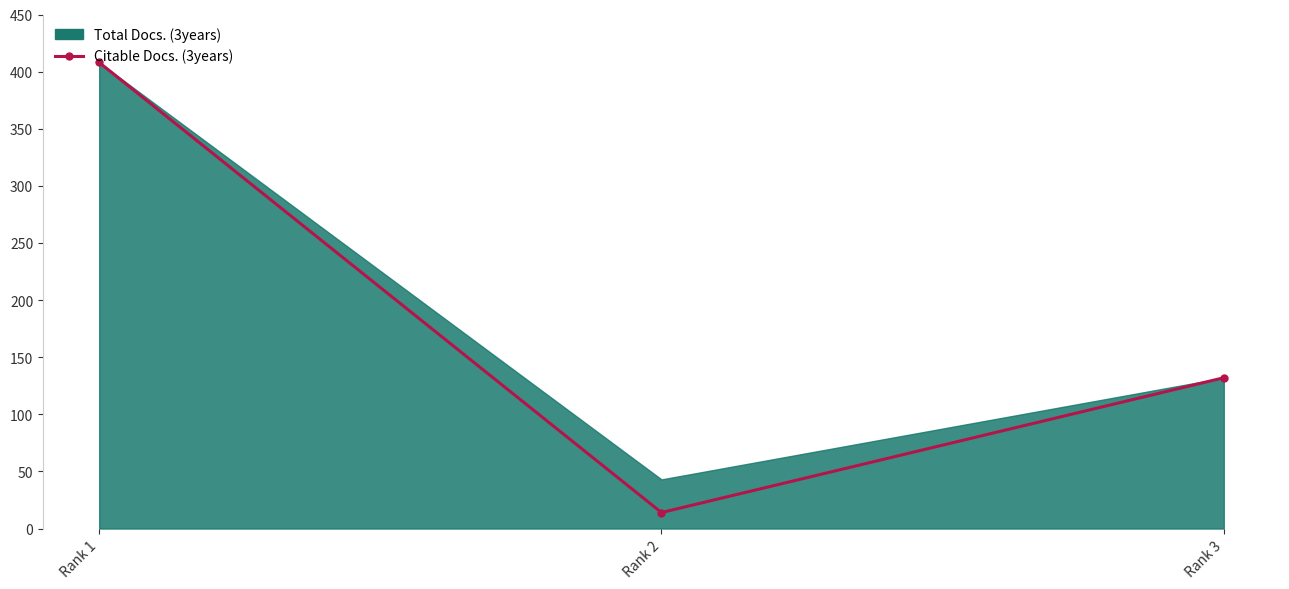

Reading left to right, extract all data points from this chart.

408	14	132